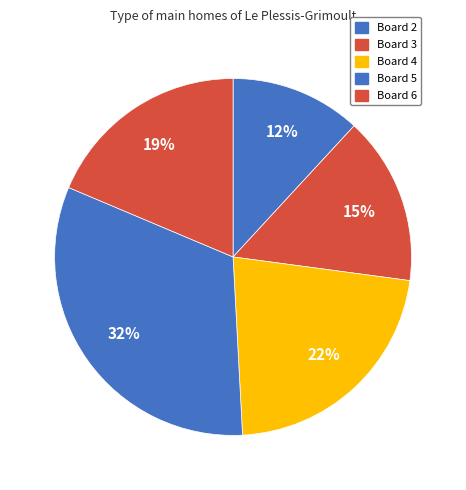

Count the number of slices in the pie.

5